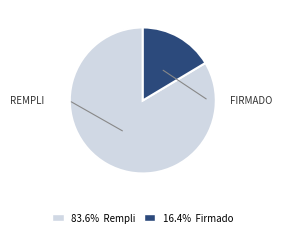

Is there any slice that represents more than half of the pie?

Yes